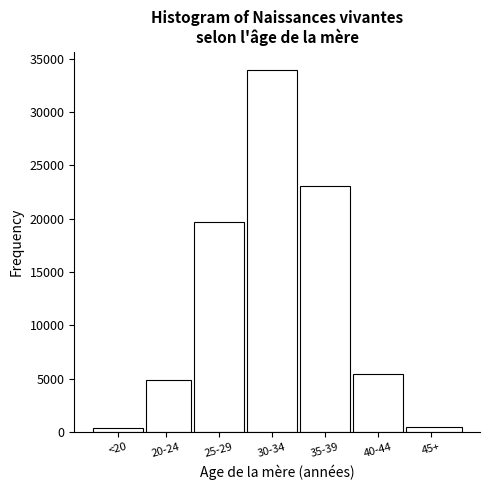

What is the label of the 3rd bar from the left?

25-29